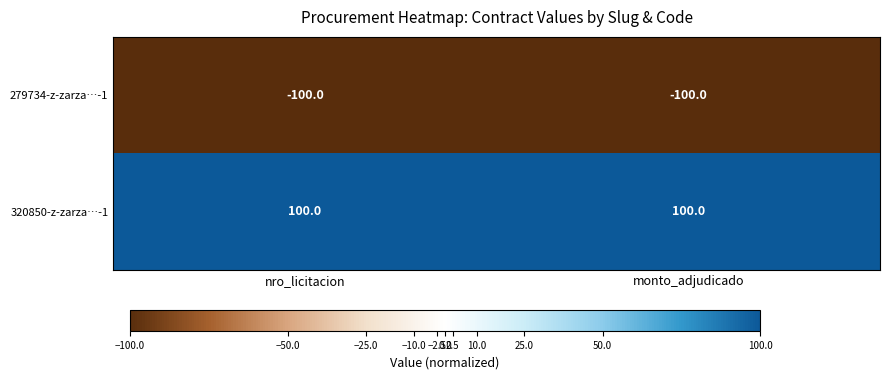

The value of 279734-z-zarza…-1 at nro_licitacion is -100. True or false?

True